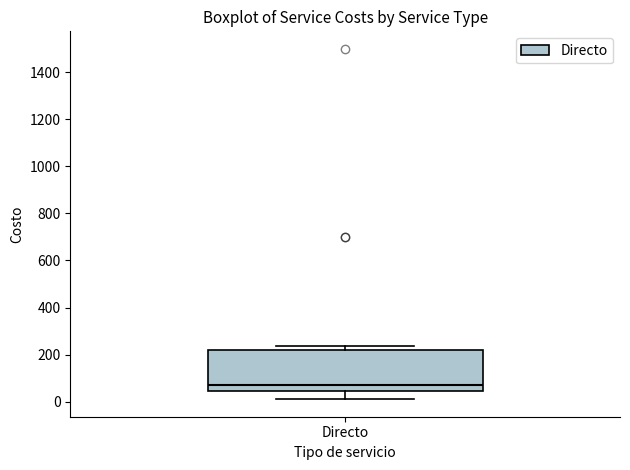

Transcribe this box plot: give where the median line is, the range the box spans, and where the two whiskers end, as read against the y-axis. The values are not printed on the chart, so give them approximately, as read against the axis.

median 80, box 40 to 220, whiskers 20 to 240